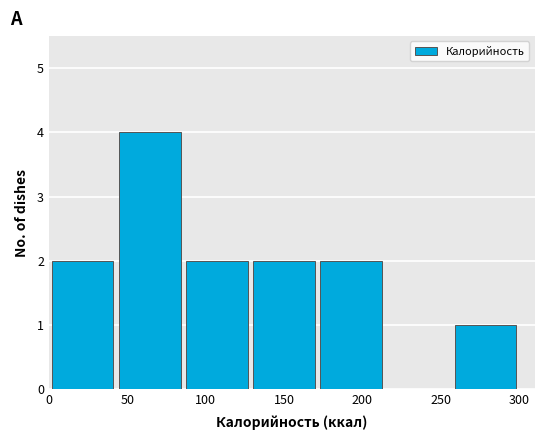

Reading left to right, transcribe this chart: for each bar, give the range it covers on the x-axis and its height. Neither the bar edges nor the heights are printed on the chart, so give them approximately, as read against the axes.

0 to 45: 2
45 to 85: 4
85 to 130: 2
130 to 170: 2
170 to 215: 2
215 to 255: 0
255 to 300: 1